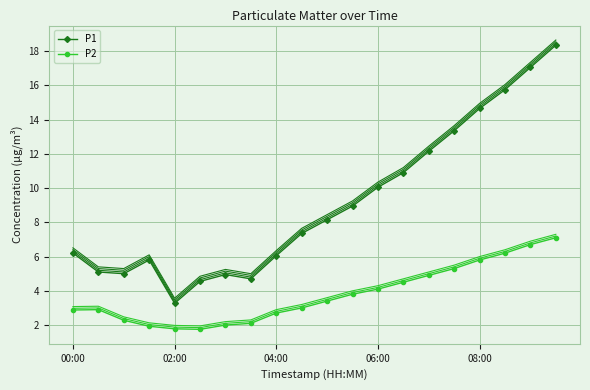

Is it true that P1 equals 6.0 at 04:00?

True